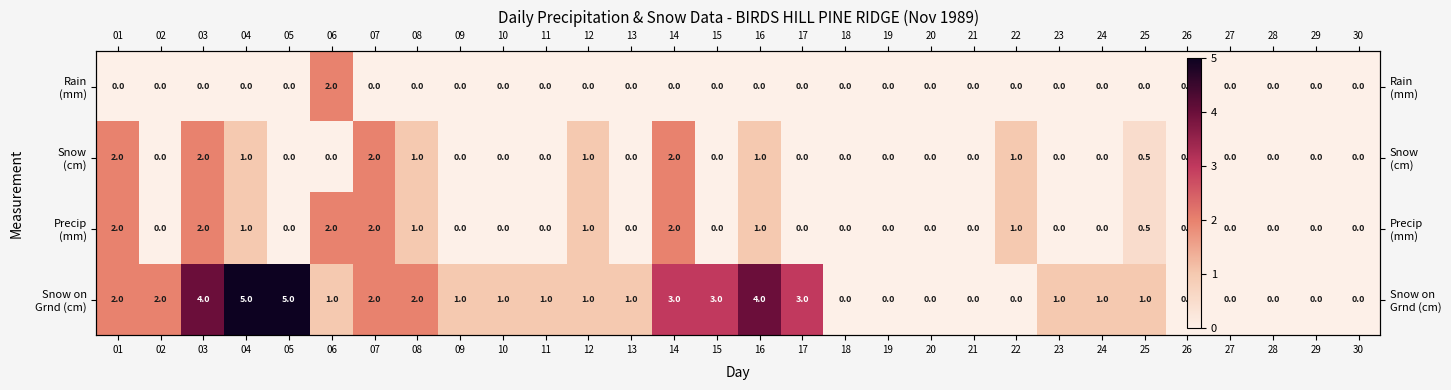

True or false: Snow on Grnd (cm) has a value of 1.0 at 25.

True